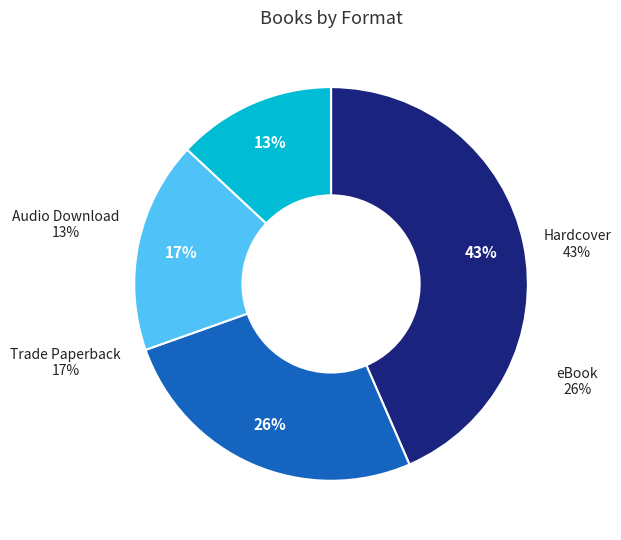

To the nearest percent, what percentage of the pie is Hardcover?

43%